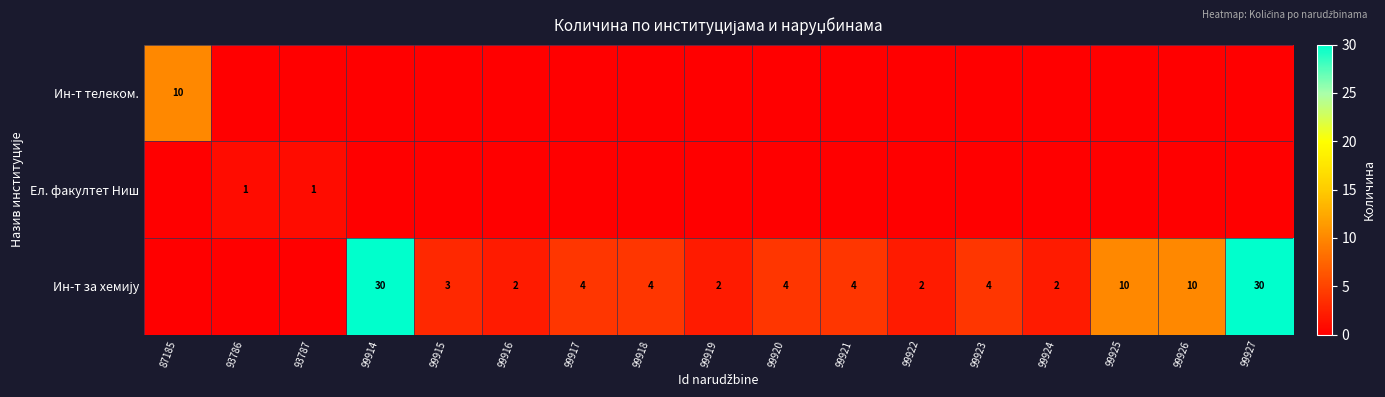

The Ин-т за хемију series shows 4 at 99918. True or false?

True